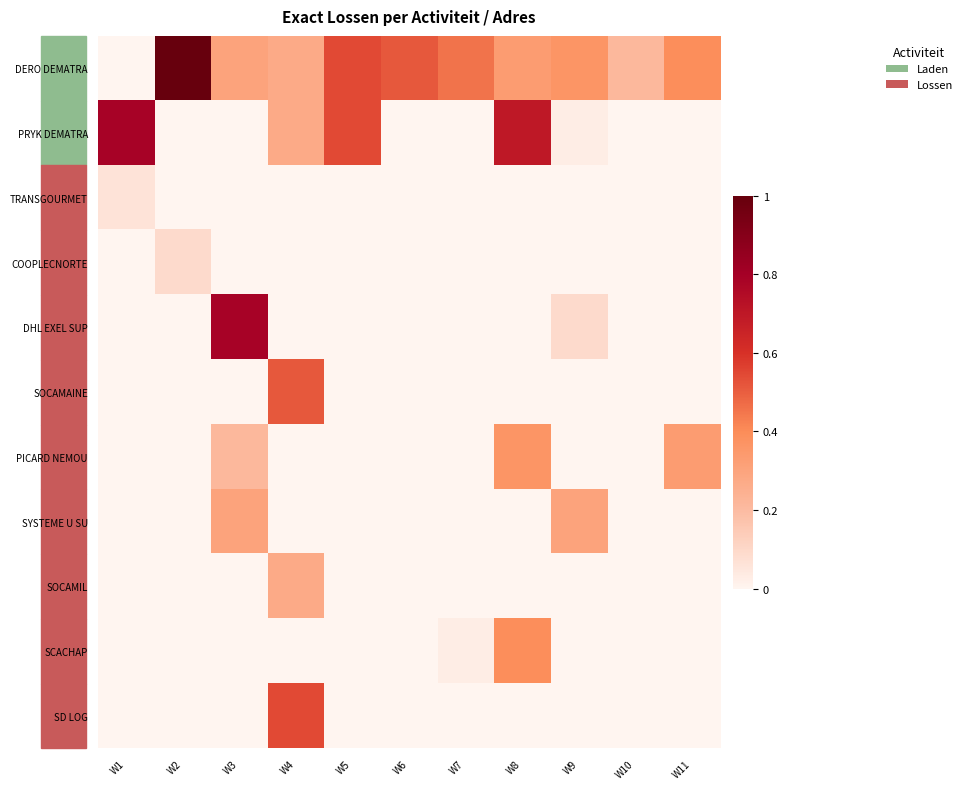

How many categories are shown in the chart?

11